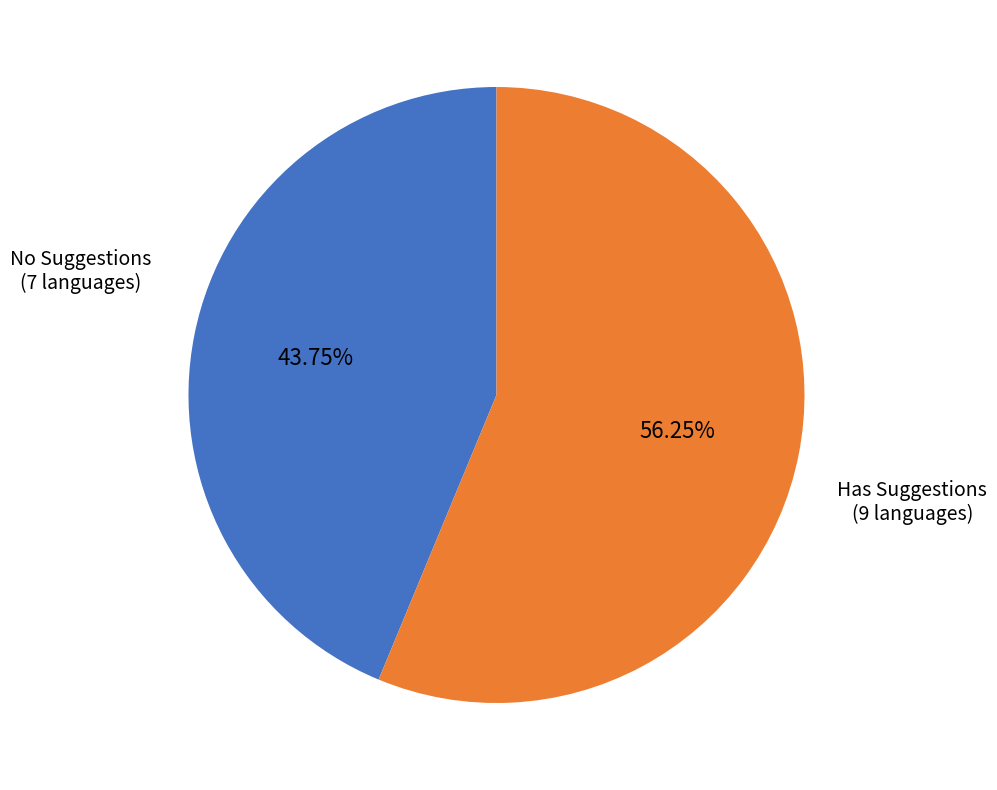

Is there a majority slice in this chart?

Yes